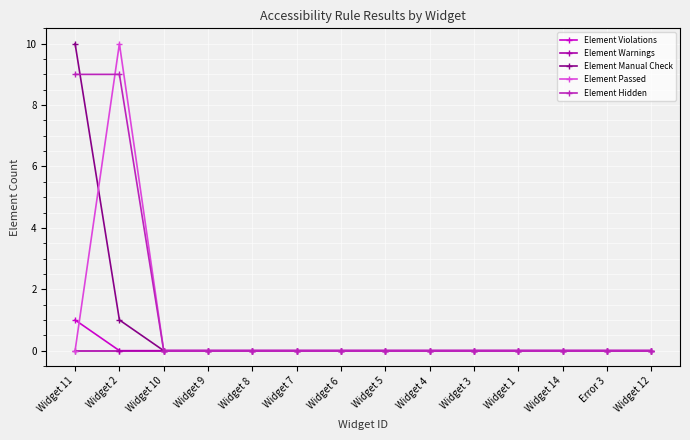

How many Element Passed values are between 0 and 1?

13